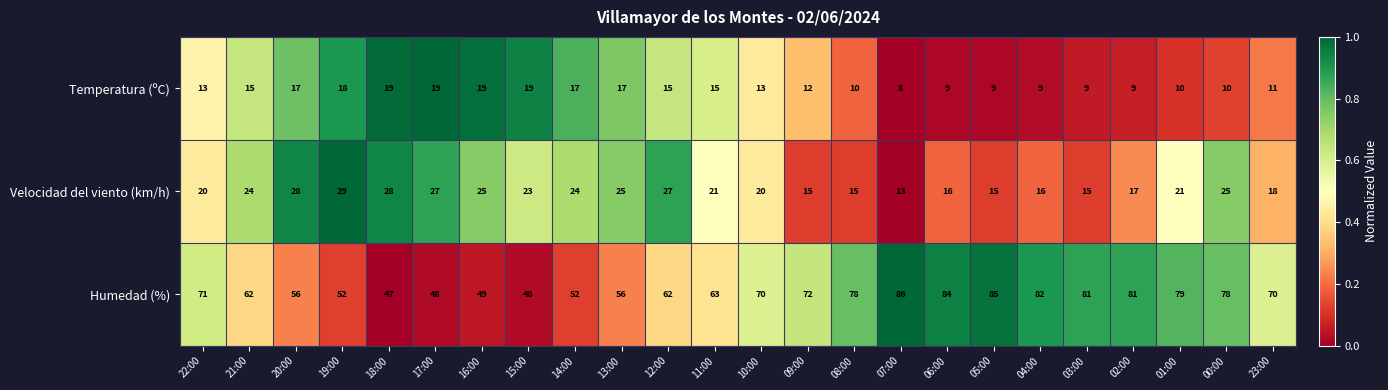

Count the number of data series in this chart.

3